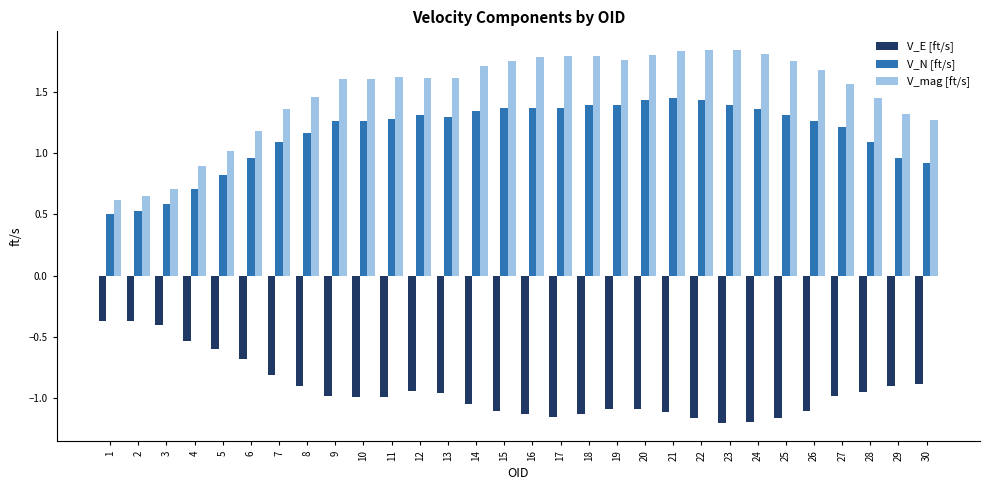

What are all the series names shown in the legend?

V_E [ft/s], V_N [ft/s], V_mag [ft/s]